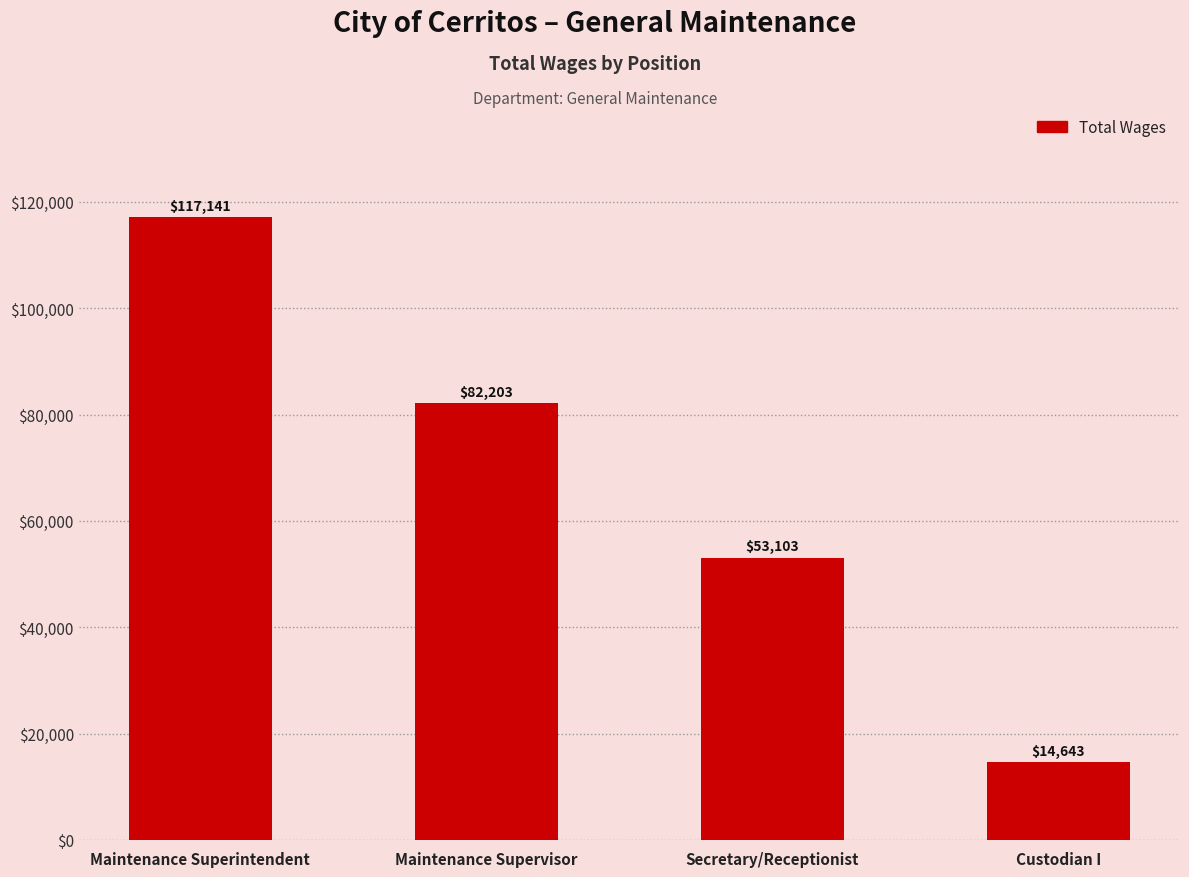

What is the smallest value displayed?

14643